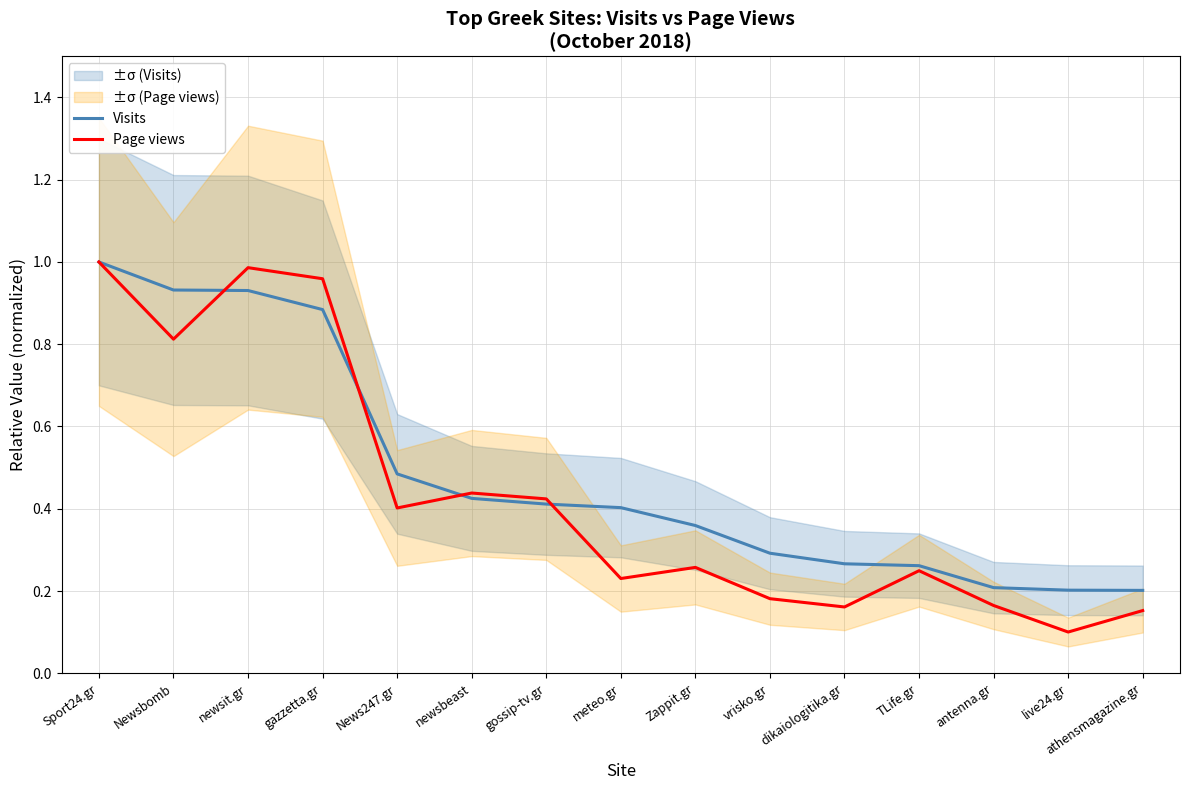

True or false: Page views has a value of 0.5 at gazzetta.gr.

False